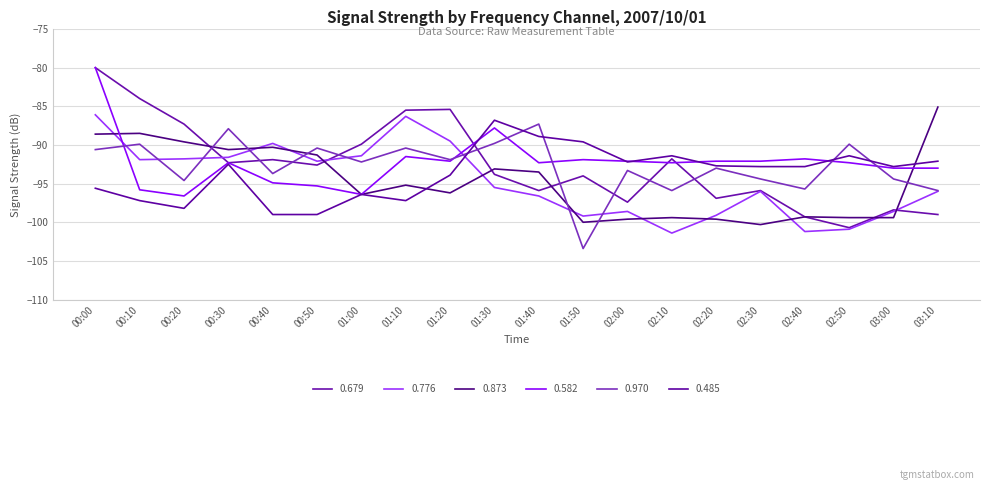

Reading right to left, transcribe all the data shown in this chart.

0.679: 03:10=-99.0	03:00=-98.4	02:50=-100.7	02:40=-99.3	02:30=-95.9	02:20=-96.9	02:10=-91.8	02:00=-97.4	01:50=-94.0	01:40=-95.9	01:30=-93.8	01:20=-85.4	01:10=-85.5	01:00=-89.9	00:50=-92.6	00:40=-91.9	00:30=-92.3	00:20=-87.3	00:10=-84.0	00:00=-80.0
0.776: 03:10=-96.0	03:00=-98.6	02:50=-100.9	02:40=-101.2	02:30=-96.0	02:20=-99.1	02:10=-101.4	02:00=-98.6	01:50=-99.2	01:40=-96.6	01:30=-95.5	01:20=-89.5	01:10=-86.3	01:00=-91.4	00:50=-92.1	00:40=-89.8	00:30=-91.6	00:20=-91.8	00:10=-91.9	00:00=-86.1
0.873: 03:10=-85.1	03:00=-99.4	02:50=-99.4	02:40=-99.3	02:30=-100.3	02:20=-99.6	02:10=-99.4	02:00=-99.6	01:50=-100.0	01:40=-93.5	01:30=-93.1	01:20=-96.2	01:10=-95.2	01:00=-96.4	00:50=-91.3	00:40=-90.3	00:30=-90.6	00:20=-89.6	00:10=-88.5	00:00=-88.6
0.582: 03:10=-93.0	03:00=-93.0	02:50=-92.3	02:40=-91.8	02:30=-92.1	02:20=-92.1	02:10=-92.3	02:00=-92.1	01:50=-91.9	01:40=-92.3	01:30=-87.8	01:20=-92.1	01:10=-91.5	01:00=-96.4	00:50=-95.3	00:40=-94.9	00:30=-92.3	00:20=-96.6	00:10=-95.8	00:00=-80.0
0.970: 03:10=-95.9	03:00=-94.4	02:50=-89.9	02:40=-95.7	02:30=-94.4	02:20=-93.0	02:10=-95.9	02:00=-93.3	01:50=-103.4	01:40=-87.3	01:30=-89.8	01:20=-91.9	01:10=-90.4	01:00=-92.2	00:50=-90.4	00:40=-93.7	00:30=-87.9	00:20=-94.6	00:10=-89.9	00:00=-90.6
0.485: 03:10=-92.1	03:00=-92.8	02:50=-91.4	02:40=-92.8	02:30=-92.8	02:20=-92.7	02:10=-91.4	02:00=-92.2	01:50=-89.6	01:40=-88.9	01:30=-86.8	01:20=-93.9	01:10=-97.2	01:00=-96.4	00:50=-99.0	00:40=-99.0	00:30=-92.5	00:20=-98.2	00:10=-97.2	00:00=-95.6